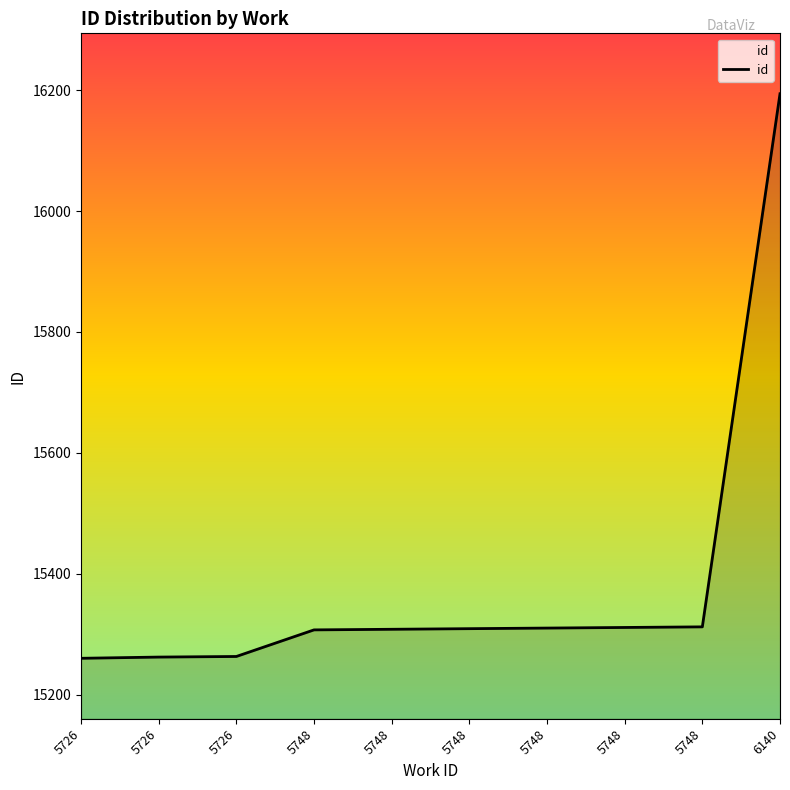

What is the greatest value displayed?

16194